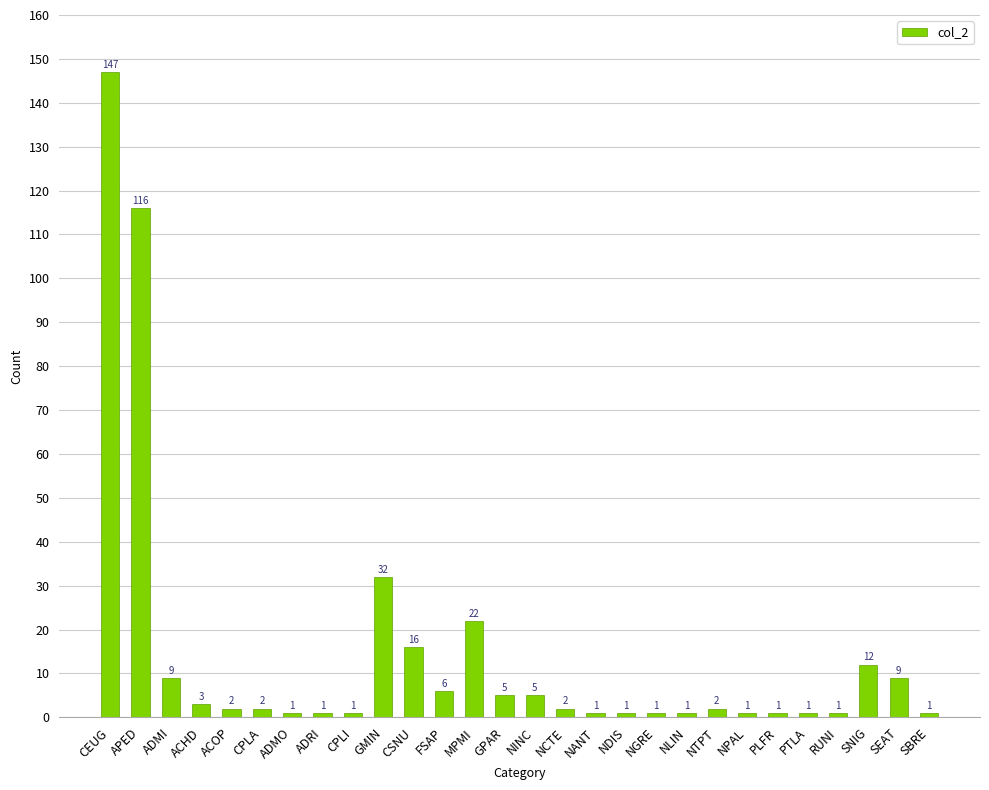

What is the label of the 11th bar from the left?

CSNU